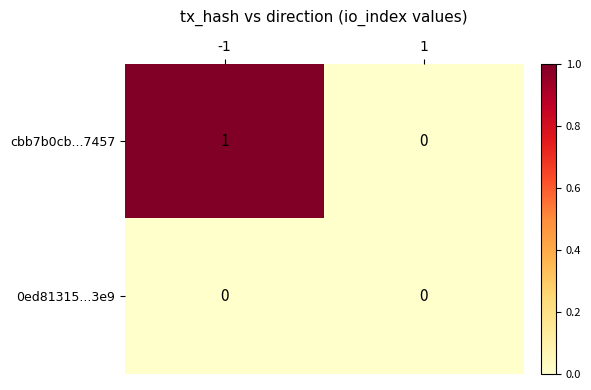

Which series has the widest spread of values?

cbb7b0cb...7457